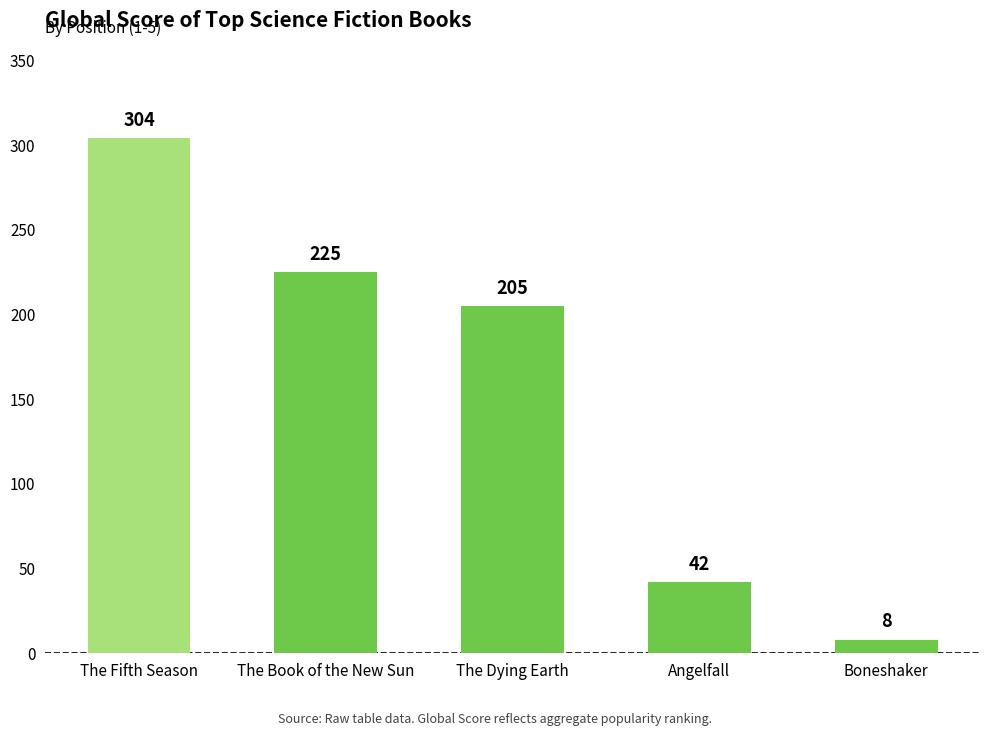

Which category has the lowest value across all series?

Boneshaker